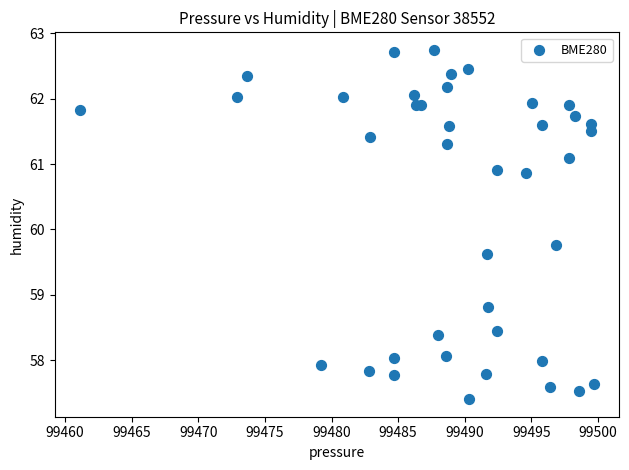

What Y value in the scatter plot is closest to 60?

59.8